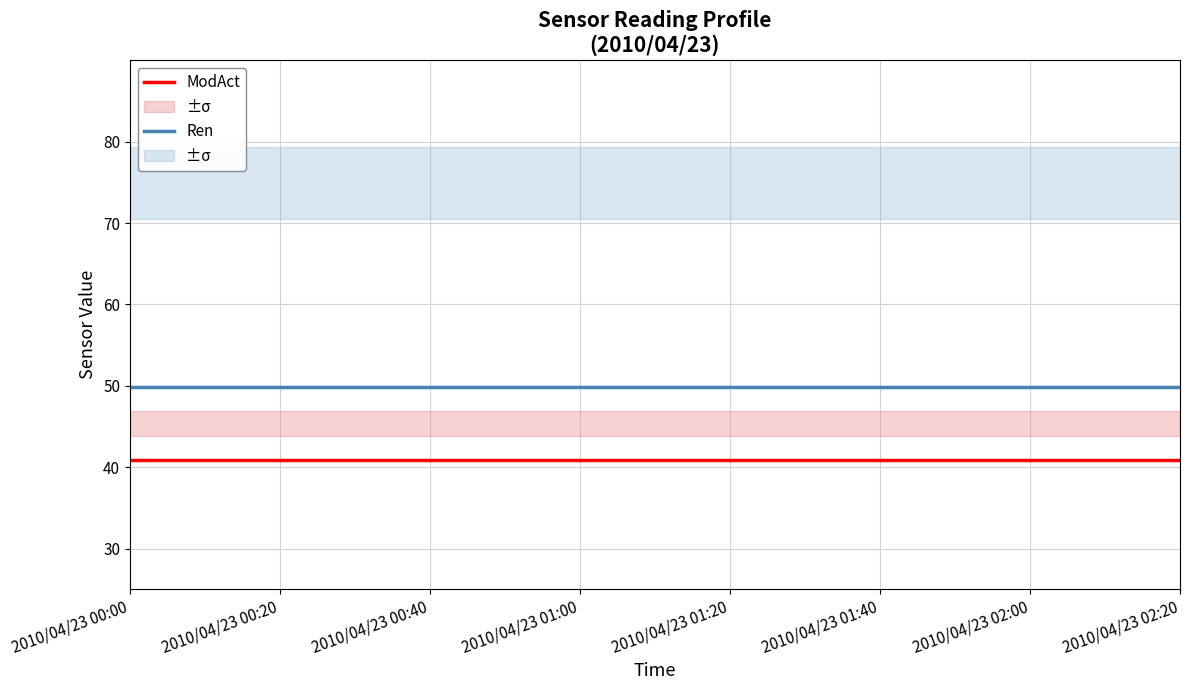

True or false: ModAct has a value of 40.9 at 2010/04/23 01:40.

True